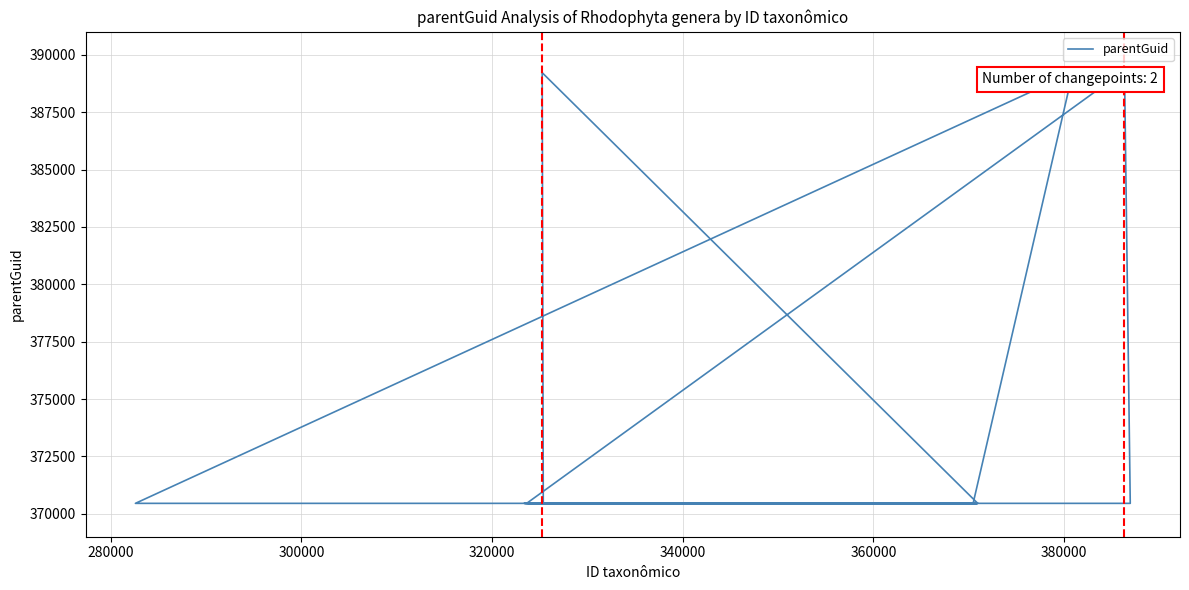

What is the smallest value displayed?

370454